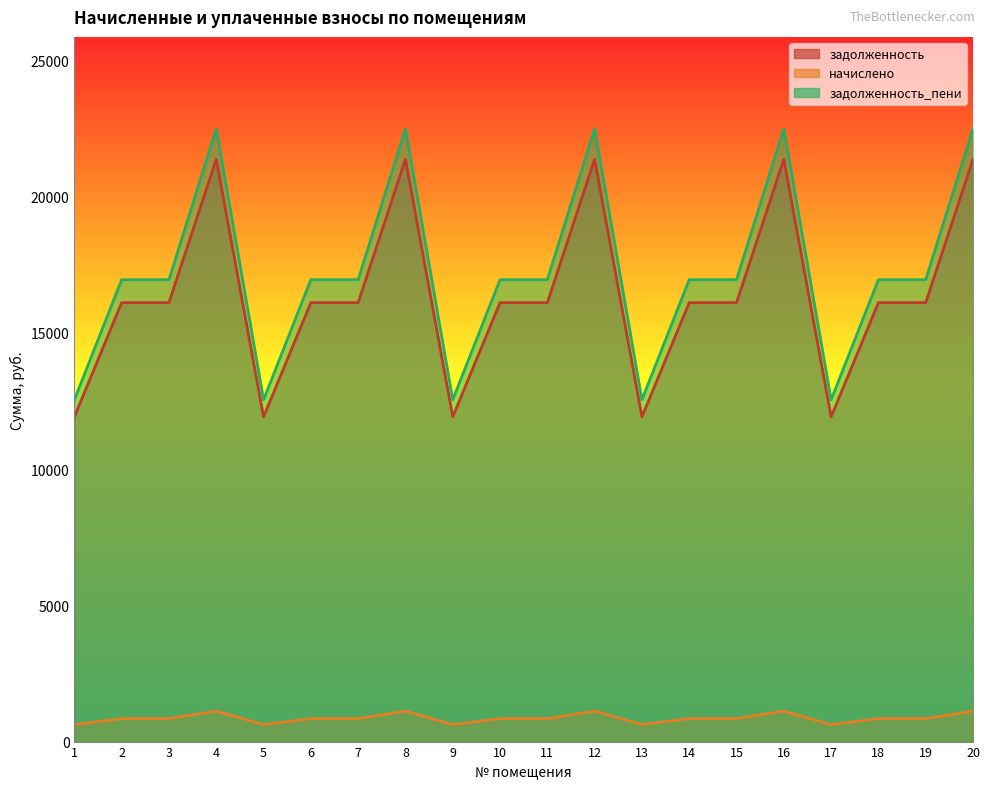

True or false: задолженность_пени and начислено cross at least once.

False